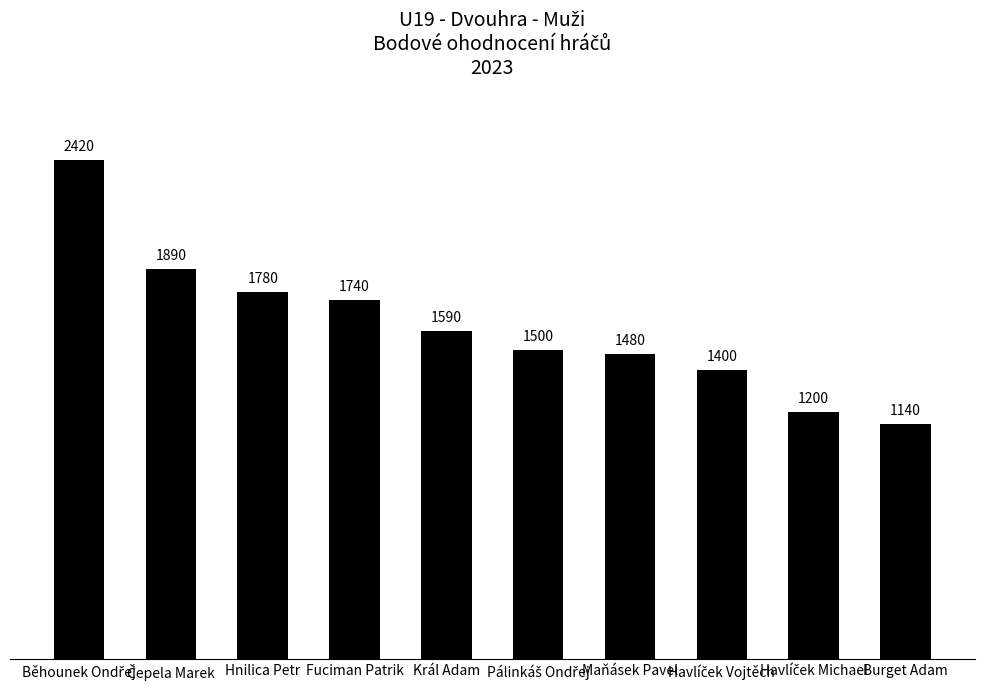

What is the value of the 10th bar from the left?

1140